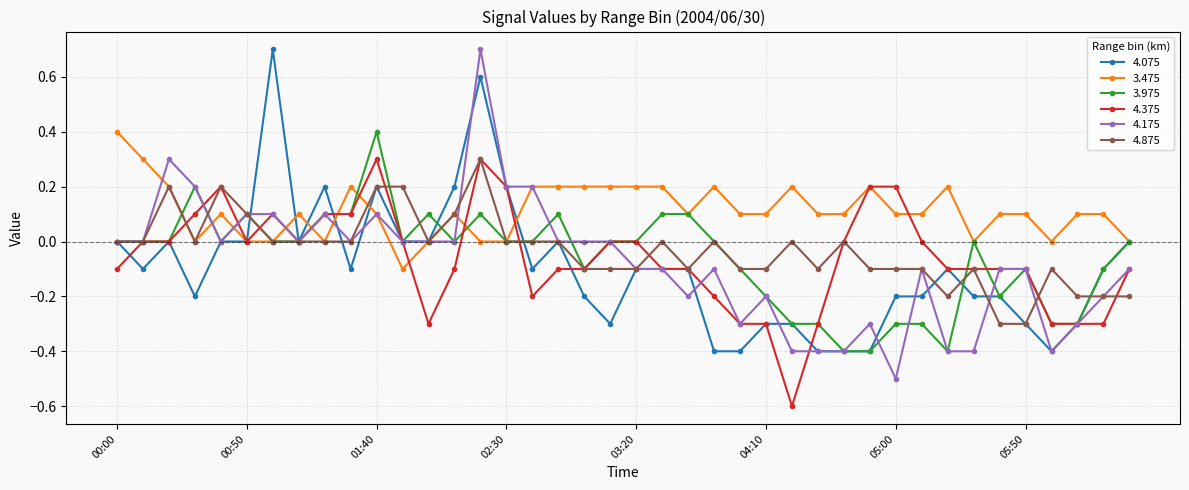

Which series has the largest total across all categories?

3.475